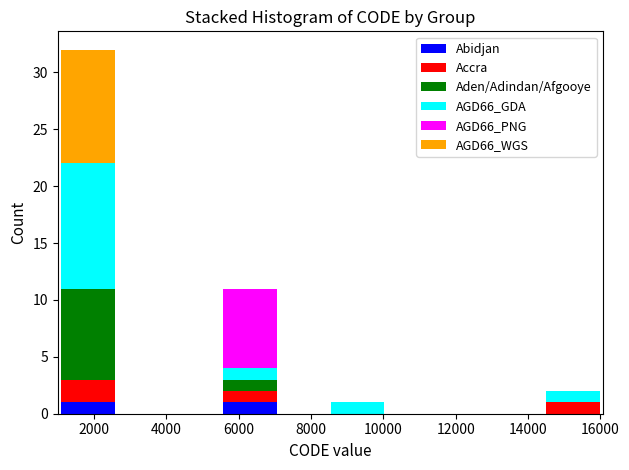

Reading left to right, list every stacked bar in this chart as the range it spans on the x-axis followed by its total height. Neither the bar edges nor the heights are printed on the chart, so give them approximately, as read against the axes.

1200 to 2600: 32
2600 to 4000: 0
4000 to 5600: 0
5600 to 7000: 11
7000 to 8600: 0
8600 to 10000: 1
10000 to 11600: 0
11600 to 13000: 0
13000 to 14400: 0
14400 to 16000: 2